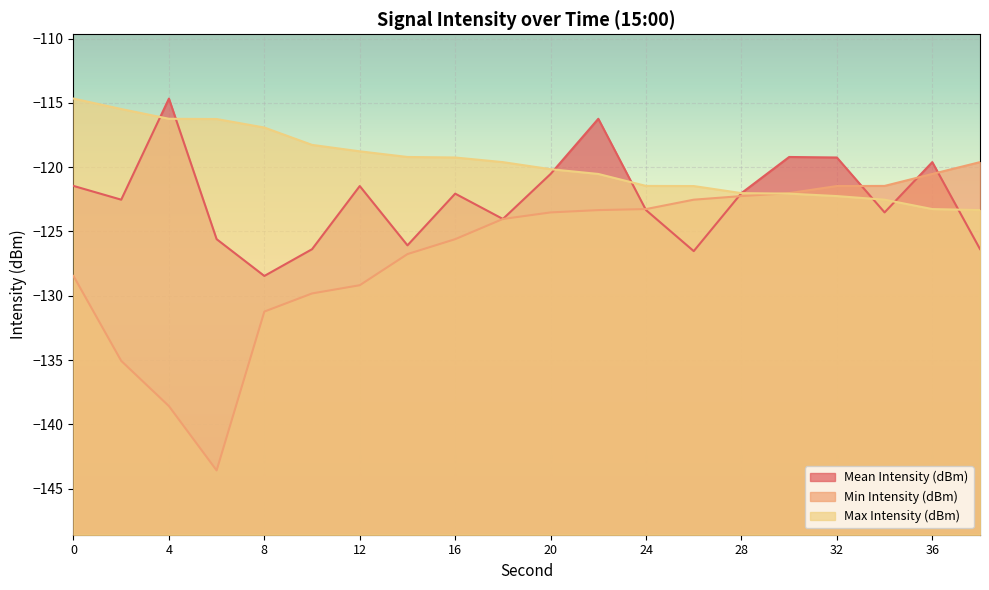

The value of Max Intensity (dBm) at 10 is -118.3. True or false?

True